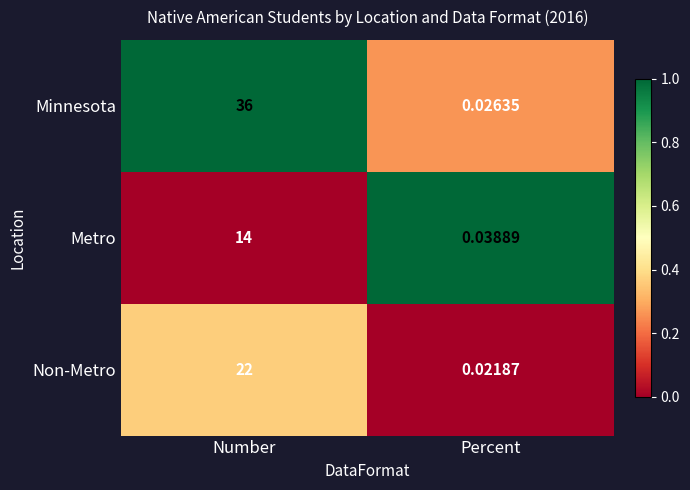

Where is Minnesota nearest to the value 18?

Percent